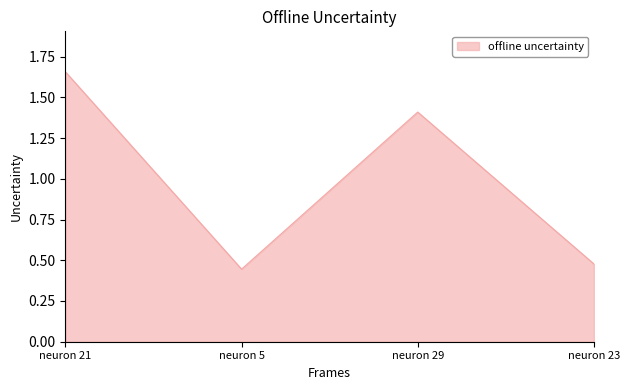

What is the difference between the maximum and minimum values?

1.2